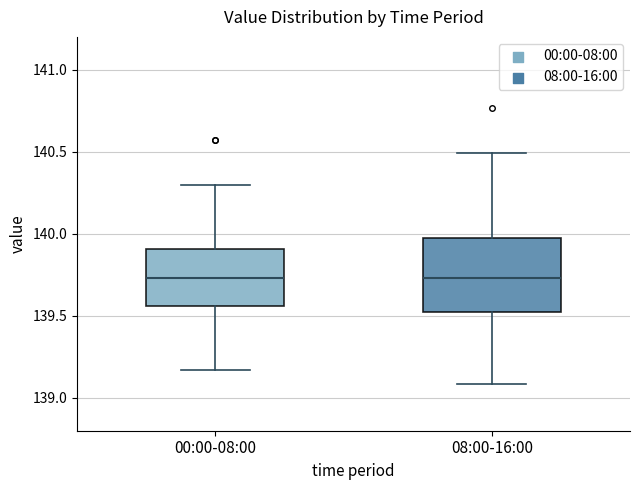

Where is the upper edge of the box for 00:00-08:00 on the y-axis? The values are not printed on the chart, so give them approximately, as read against the axis.

139.90